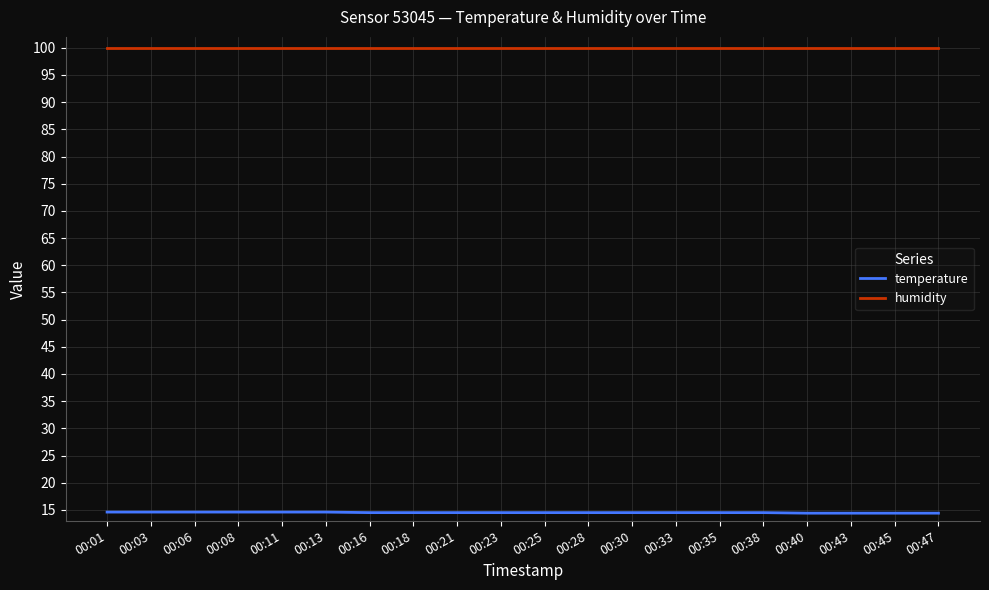

What is the maximum value shown in the chart?

99.9